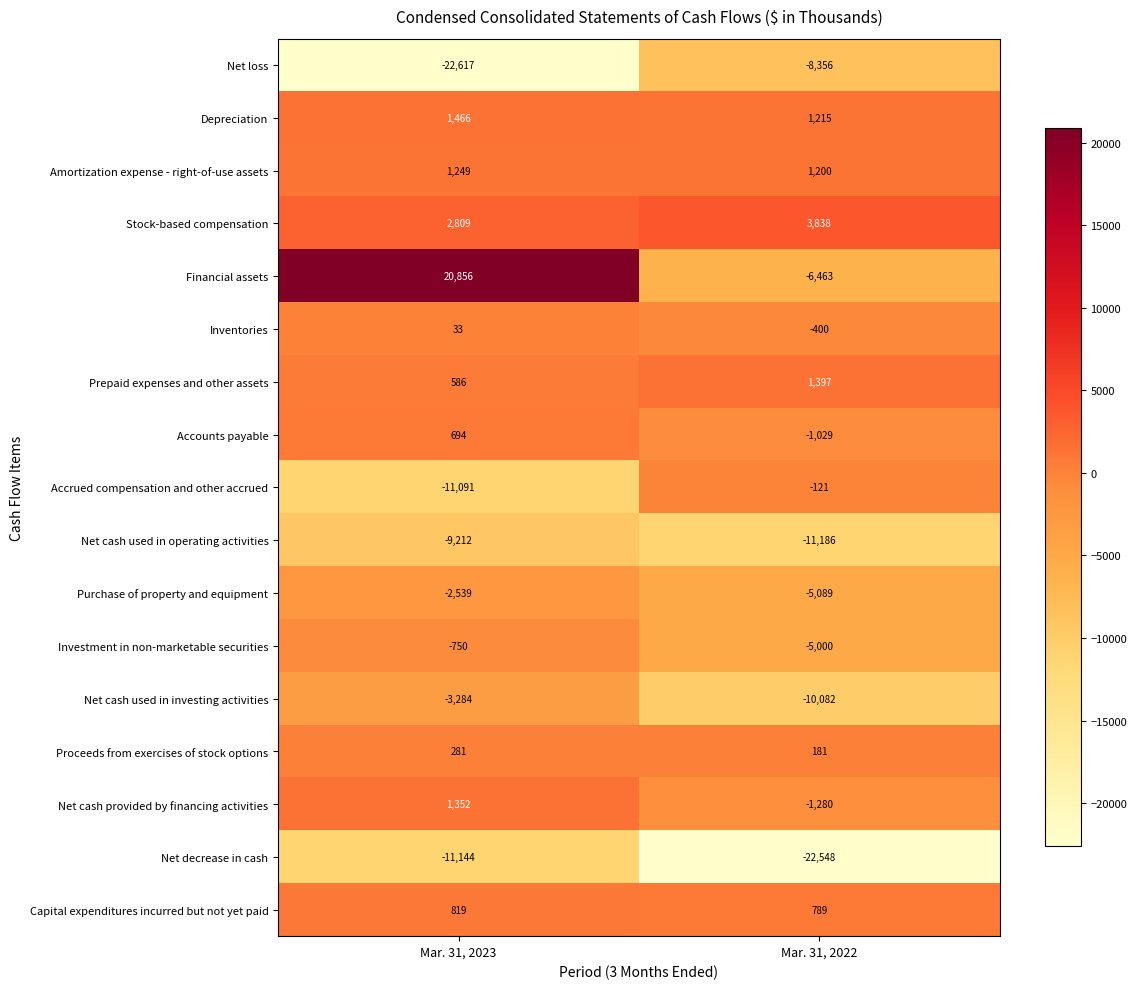

Between Mar. 31, 2023 and Mar. 31, 2022, which series saw the biggest shift?

Financial assets